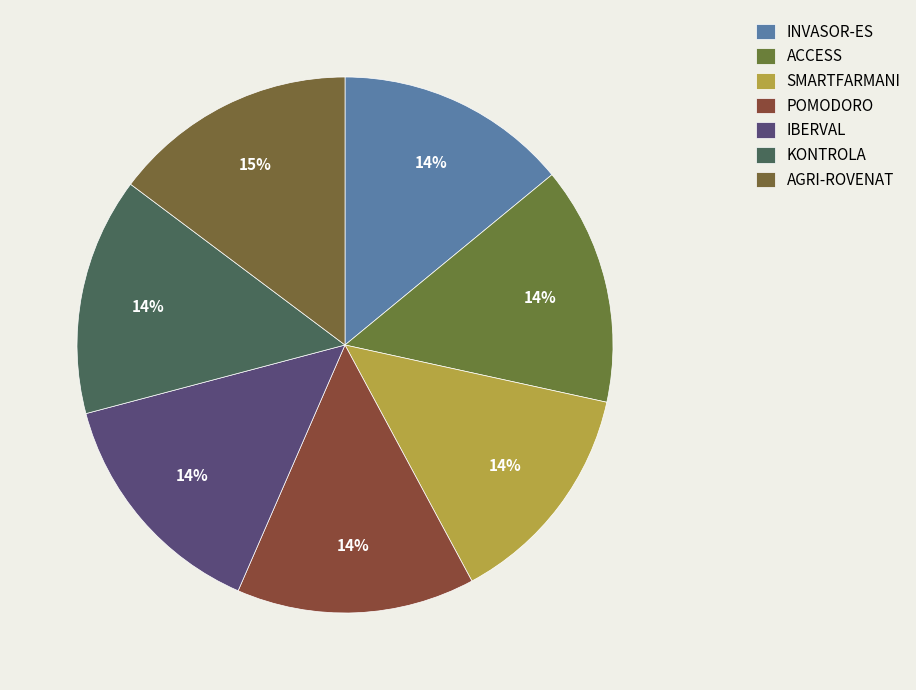

To the nearest percent, what portion does KONTROLA represent?

14%